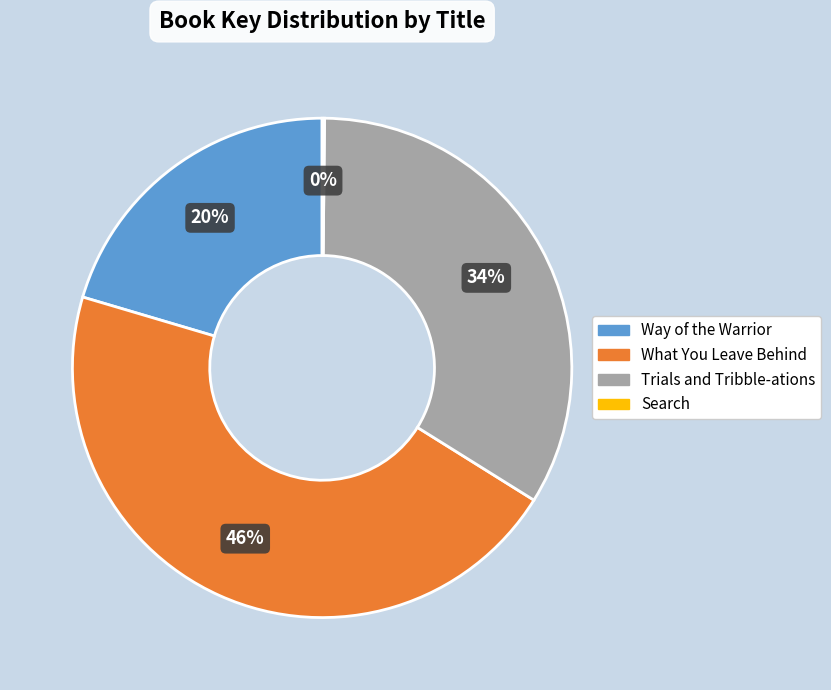

To the nearest percent, what is the difference between the largest and smallest slice percentages?

46%